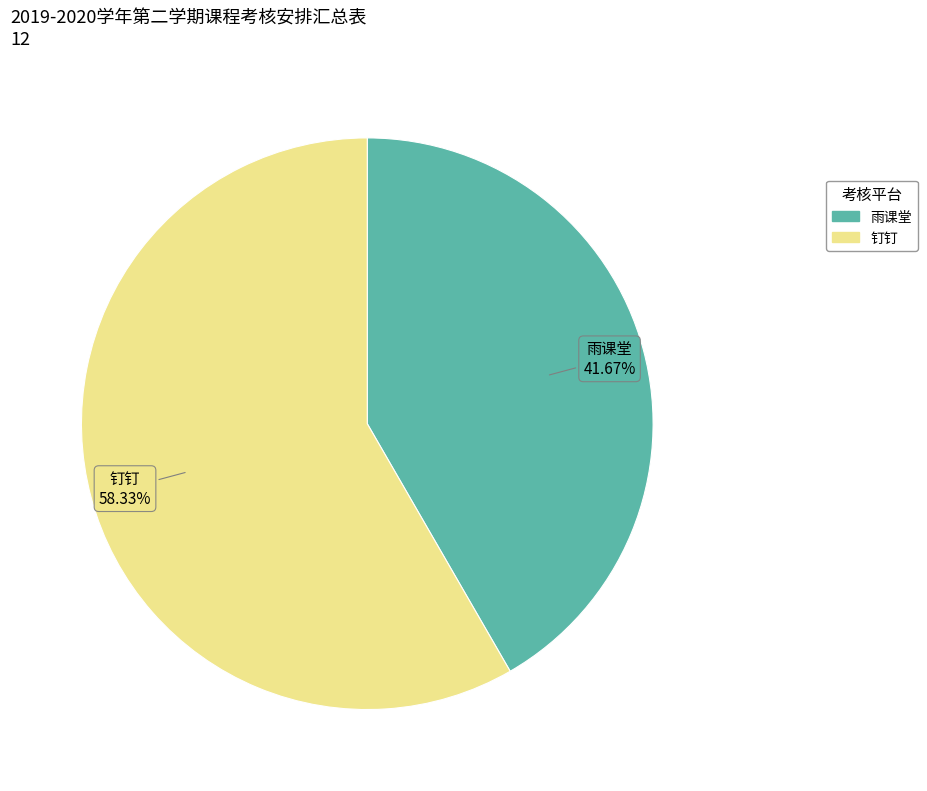

Which has a higher value, 钉钉 or 雨课堂?

钉钉